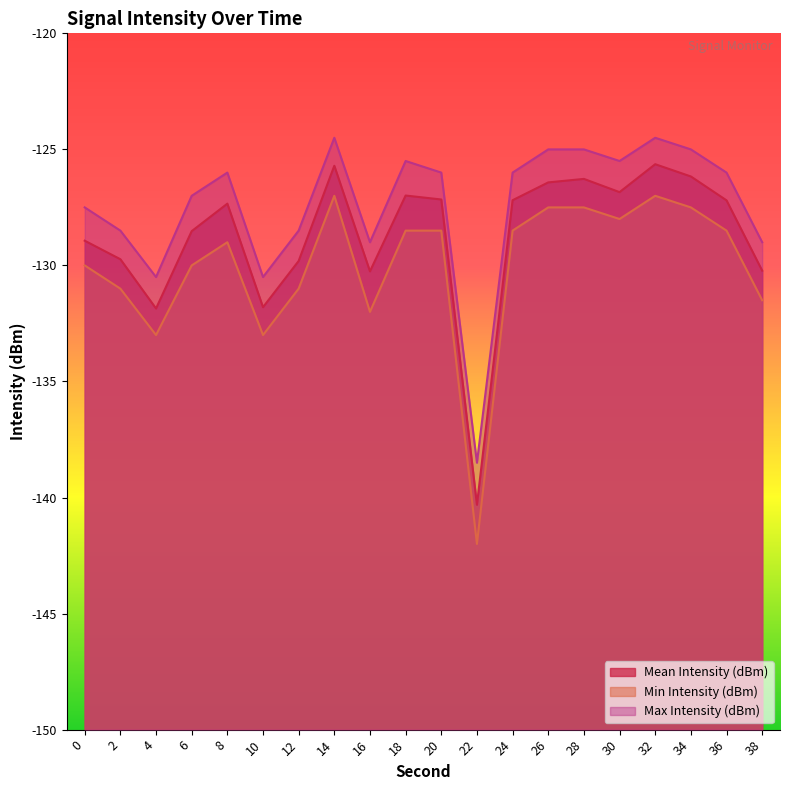

What is the sum of all Max Intensity (dBm) values?

-2548.0